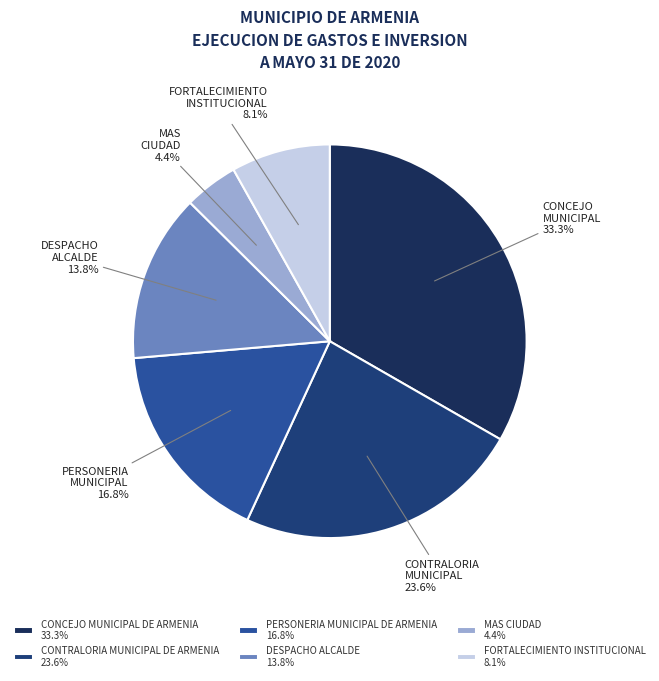

The CONTRALORIA MUNICIPAL DE ARMENIA slice represents 9% of the pie. True or false?

False